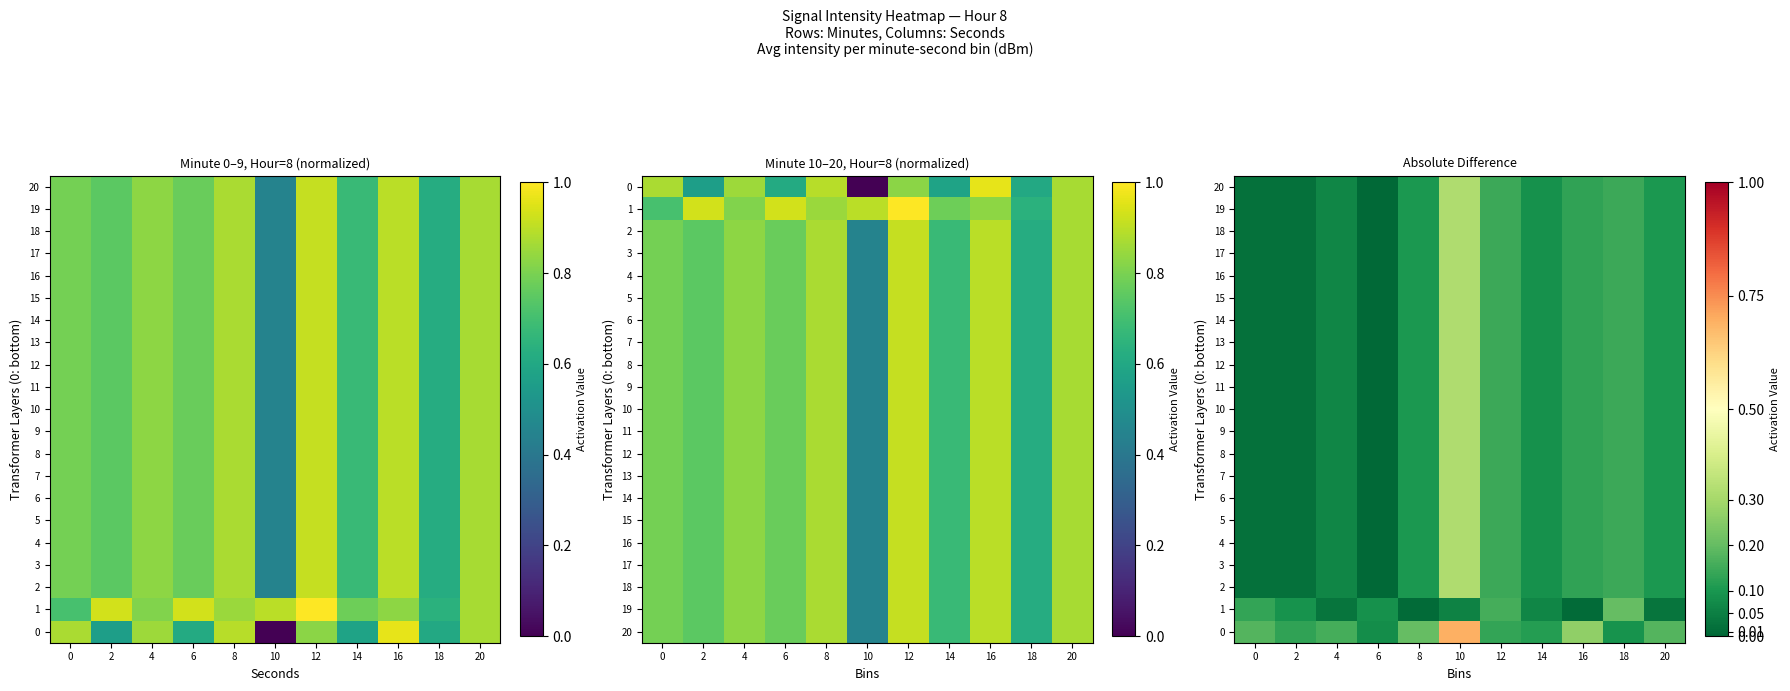

The 19 series shows 0.0 at 6. True or false?

False